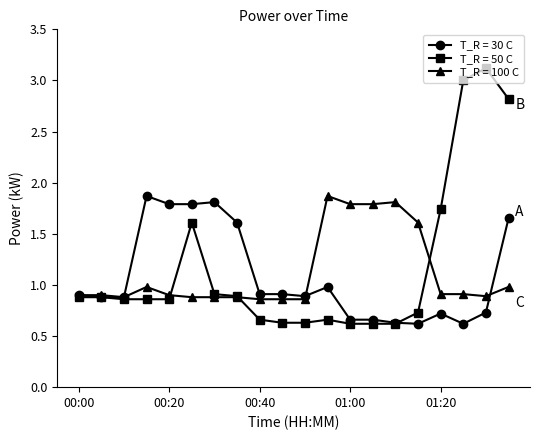

What is the sum of all T_R = 30 C values?

21.5